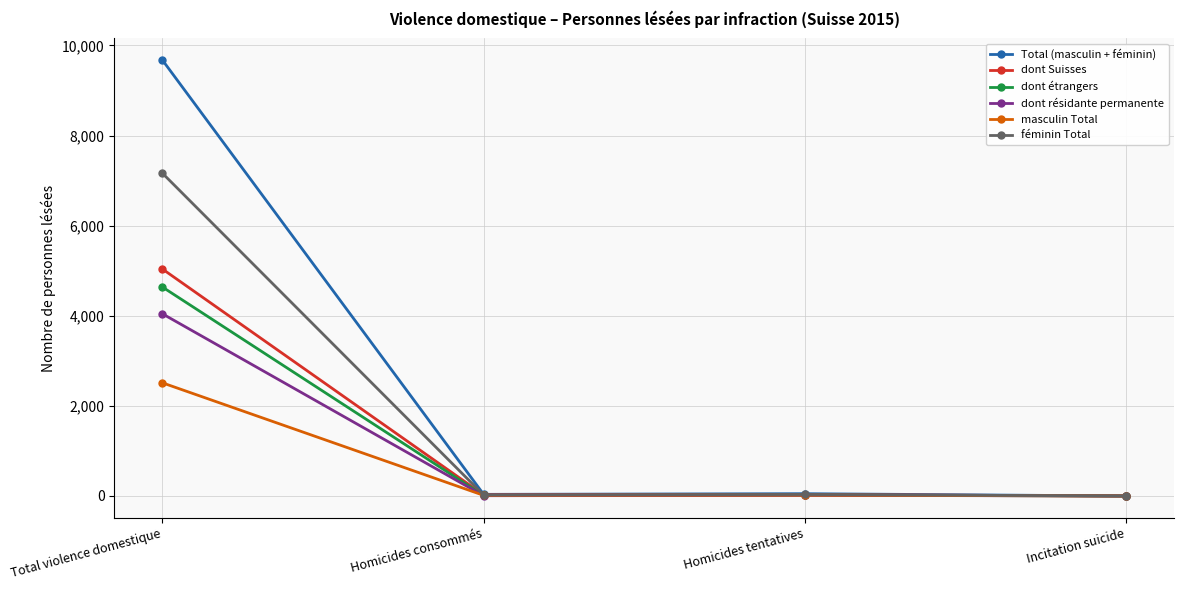

At which category is the sum across all series the highest?

Total violence domestique